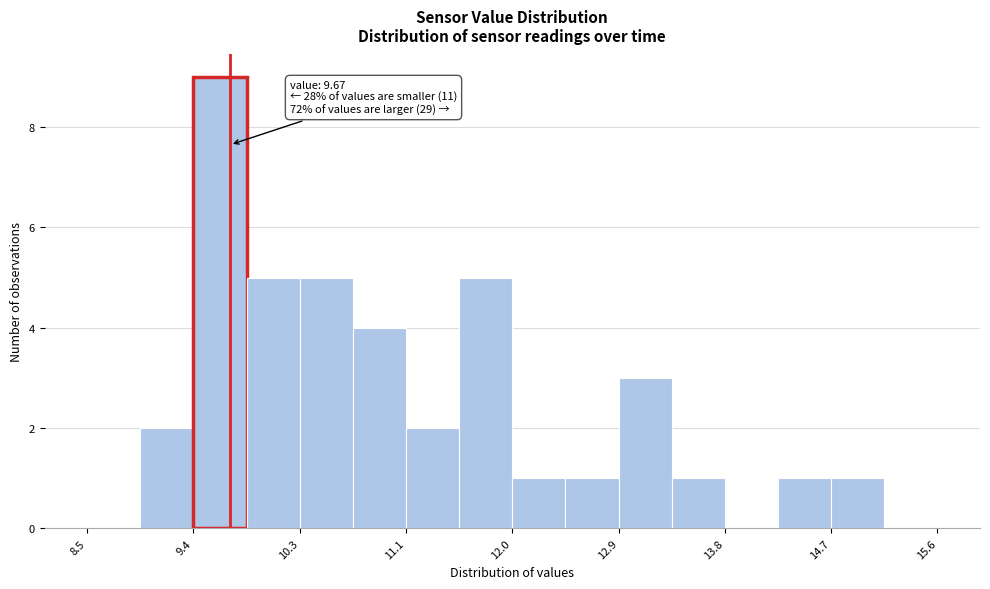

Which range on the x-axis has the tallest bar?

9.4 to 9.8